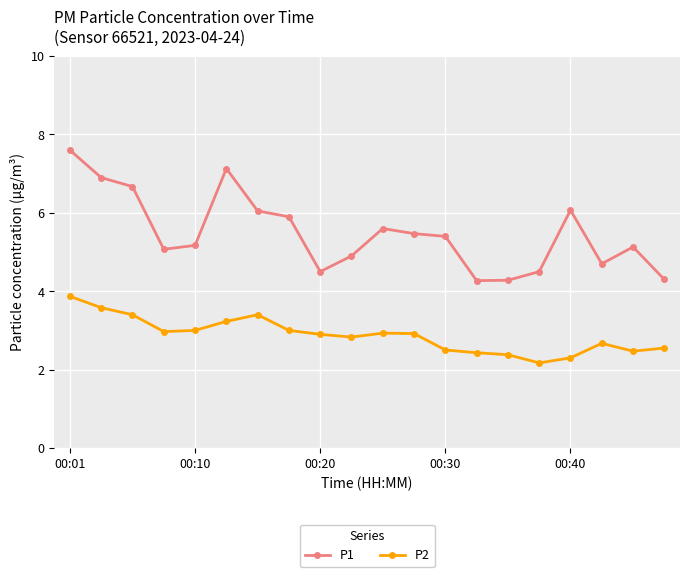

Which series has the largest total across all categories?

P1